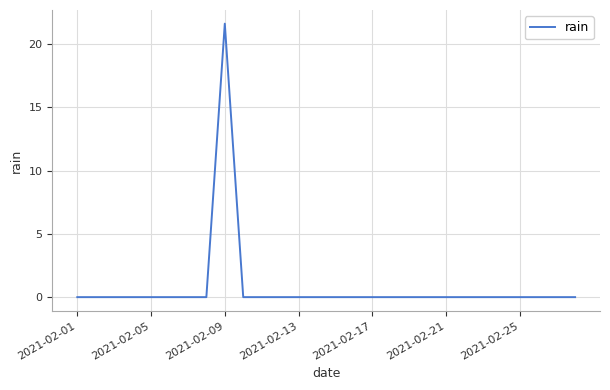

What is the maximum value shown in the chart?

21.6